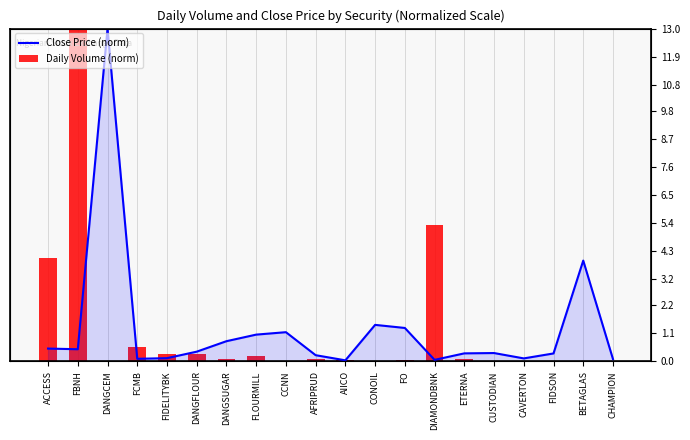

Reading left to right, extract all data points from this chart.

Close Price (norm): ACCESS=0.5	FBNH=0.5	DANGCEM=13.0	FCMB=0.1	FIDELITYBK=0.1	DANGFLOUR=0.4	DANGSUGAR=0.8	FLOURMILL=1.0	CCNN=1.1	AFRIPRUD=0.2	AIICO=0.0	CONOIL=1.4	FO=1.3	DIAMONDBNK=0.1	ETERNA=0.3	CUSTODIAN=0.3	CAVERTON=0.1	FIDSON=0.3	BETAGLAS=3.9	CHAMPION=0.1
Daily Volume (norm): ACCESS=4.0	FBNH=13.0	DANGCEM=0.0	FCMB=0.6	FIDELITYBK=0.3	DANGFLOUR=0.3	DANGSUGAR=0.1	FLOURMILL=0.2	CCNN=0.0	AFRIPRUD=0.1	AIICO=0.1	CONOIL=0.0	FO=0.0	DIAMONDBNK=5.3	ETERNA=0.1	CUSTODIAN=0.0	CAVERTON=0.0	FIDSON=0.0	BETAGLAS=0.0	CHAMPION=0.0